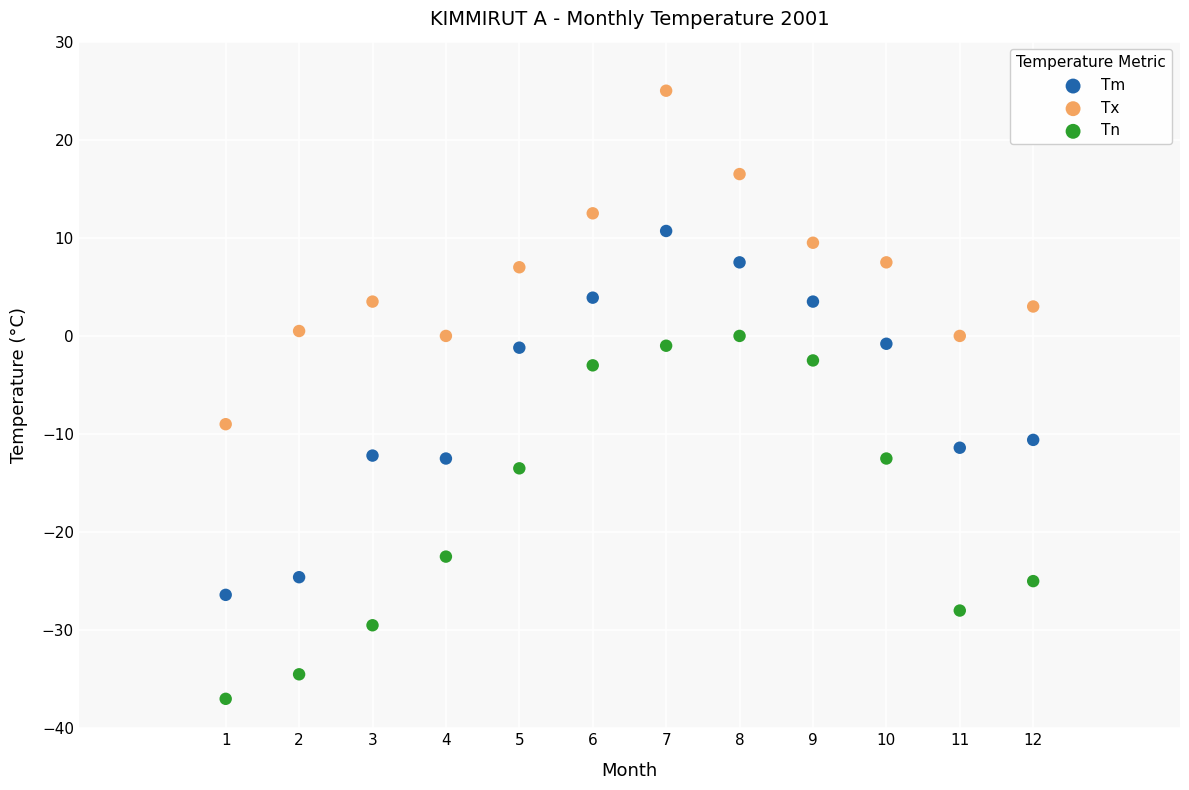

Which series reaches the maximum Y coordinate?

Tx